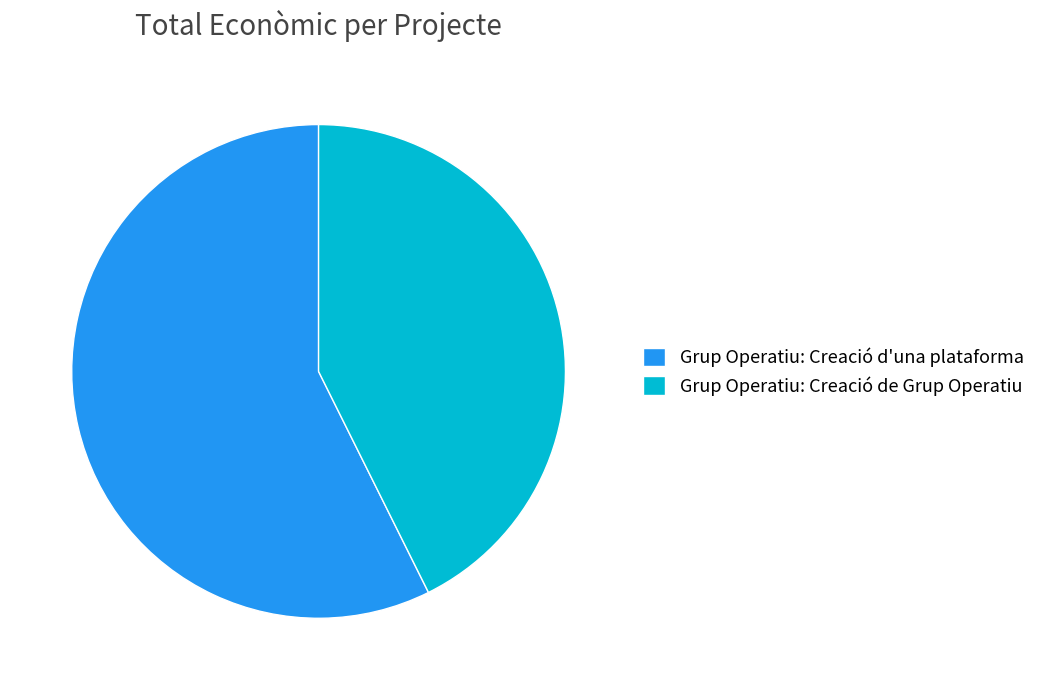

Is the sum of Grup Operatiu: Creació d'una plataforma and Grup Operatiu: Creació de Grup Operatiu greater than half?

Yes